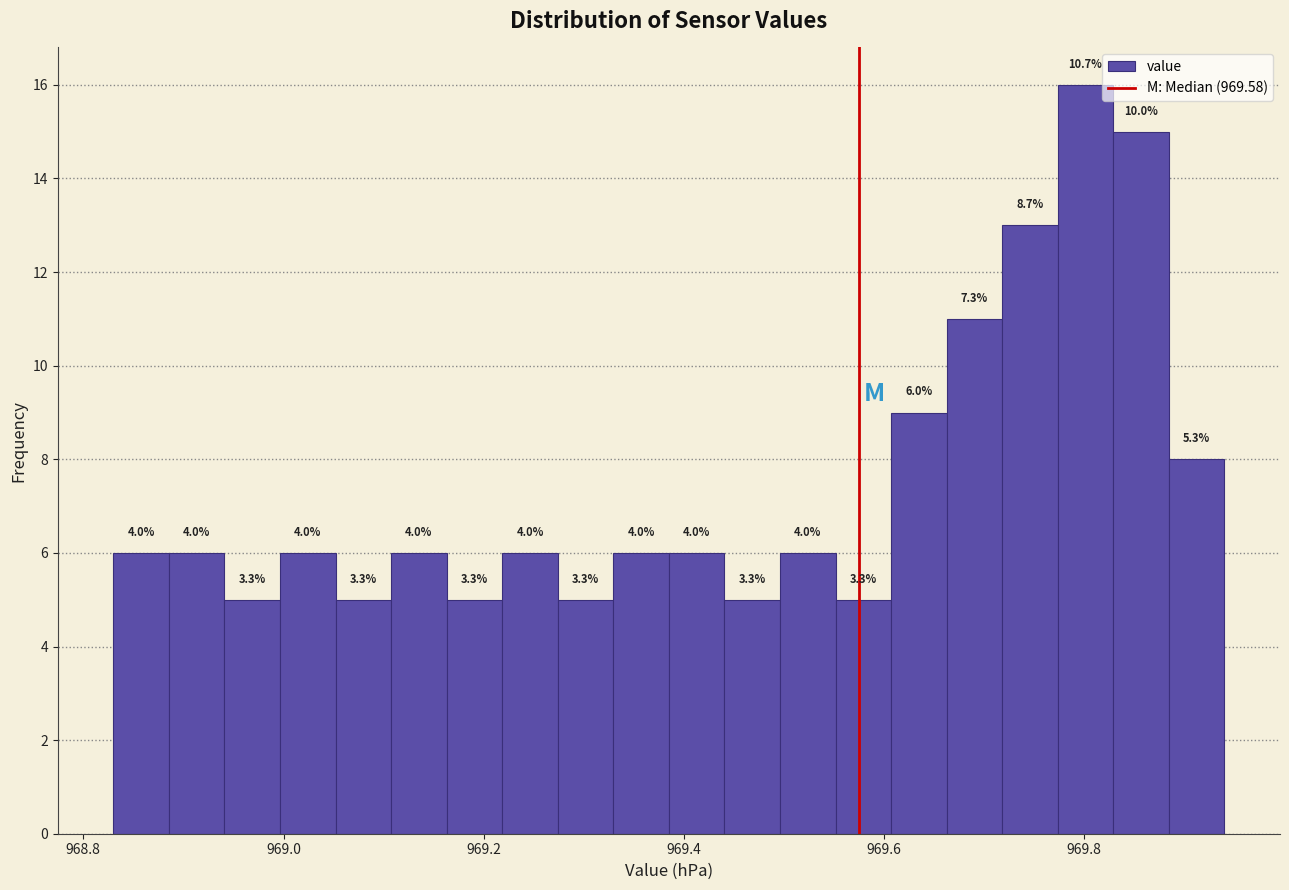

Read against the x-axis, roughly where is the centre of the tallest bar?

969.80